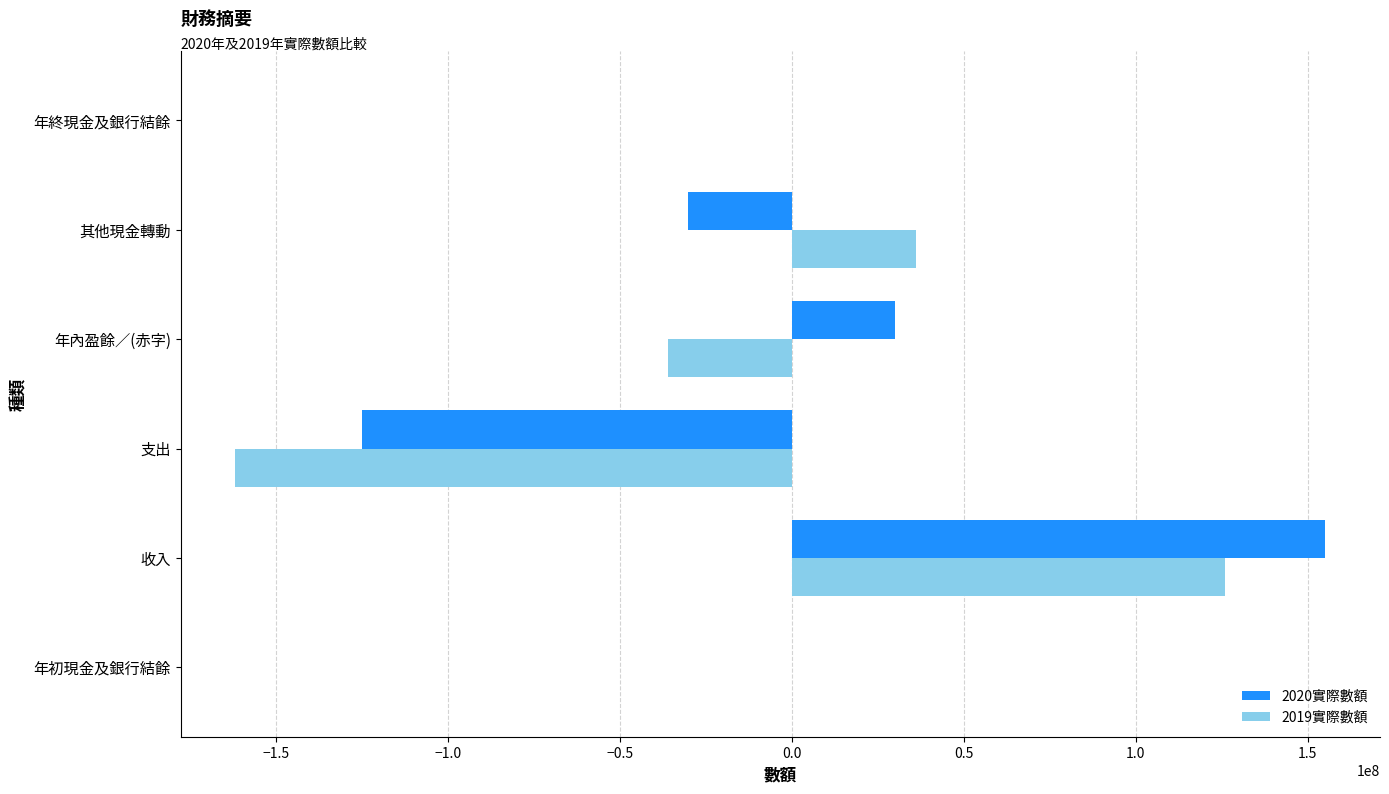

Which series changed the most between 收入 and 支出?

2019實際數額